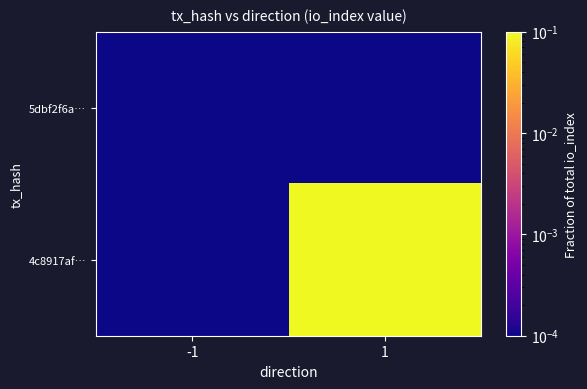

Between 1 and -1, which is larger?

1